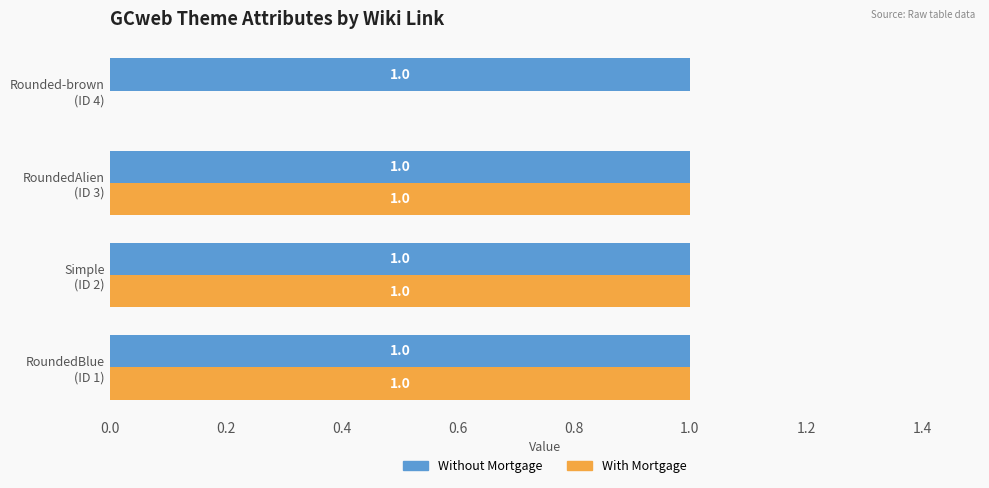

Which series has the largest total across all categories?

Without Mortgage